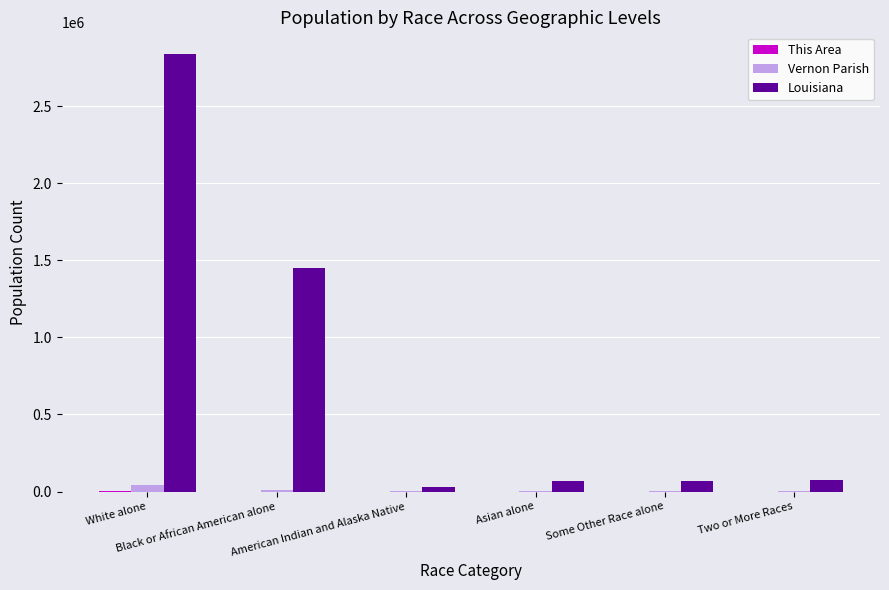

The value of Vernon Parish at White alone is 39614. True or false?

True